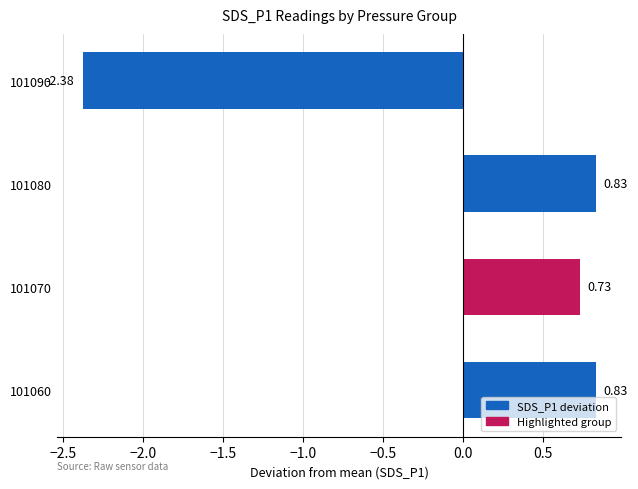

What is the difference between the maximum and minimum values?

3.2